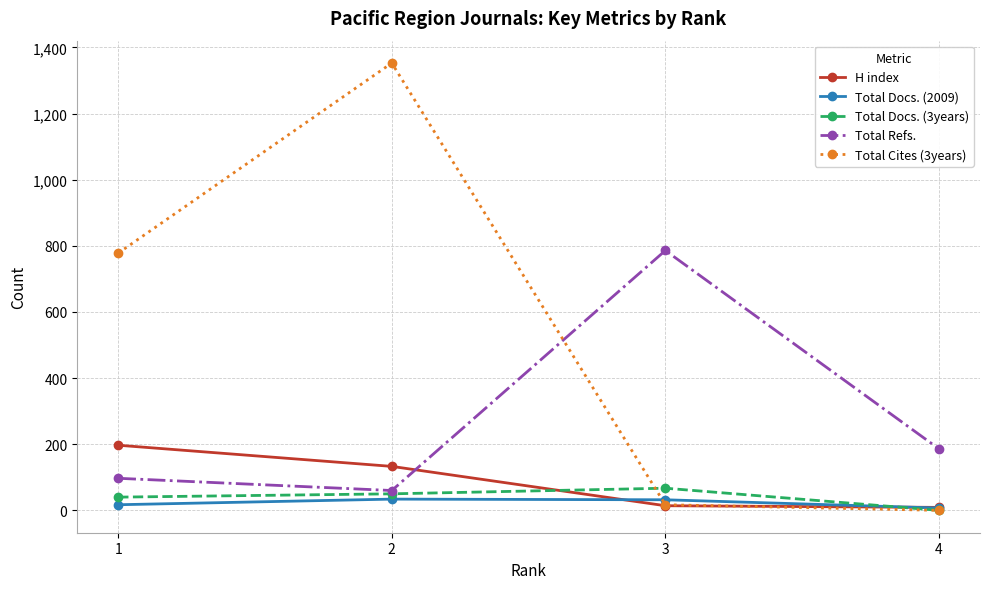

Which category has the lowest value across all series?

4